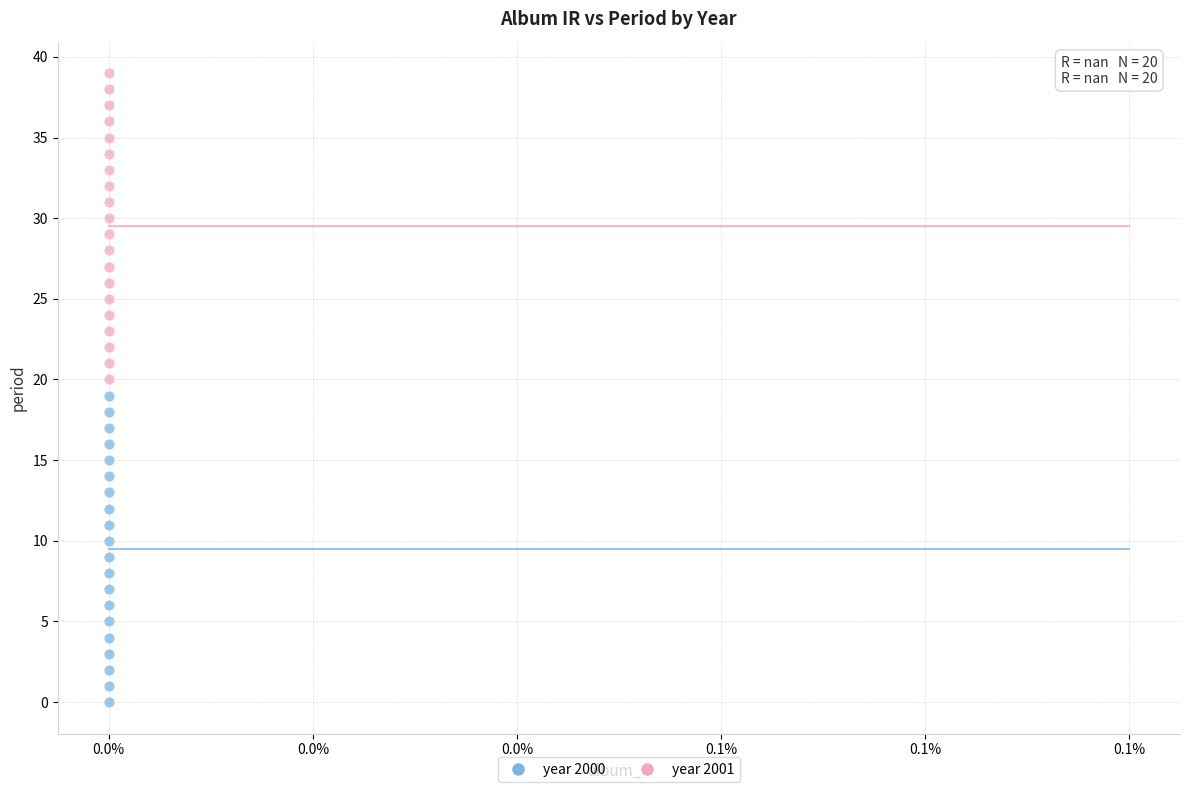

Across all data points, what is the range of Y values (max minus min)?

39